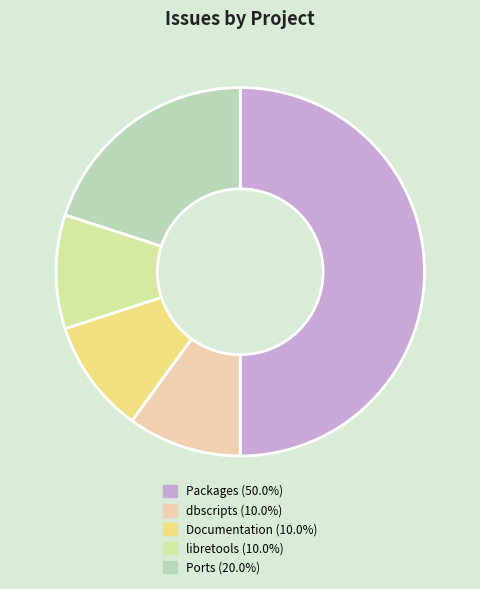

The Packages slice represents 9% of the pie. True or false?

False